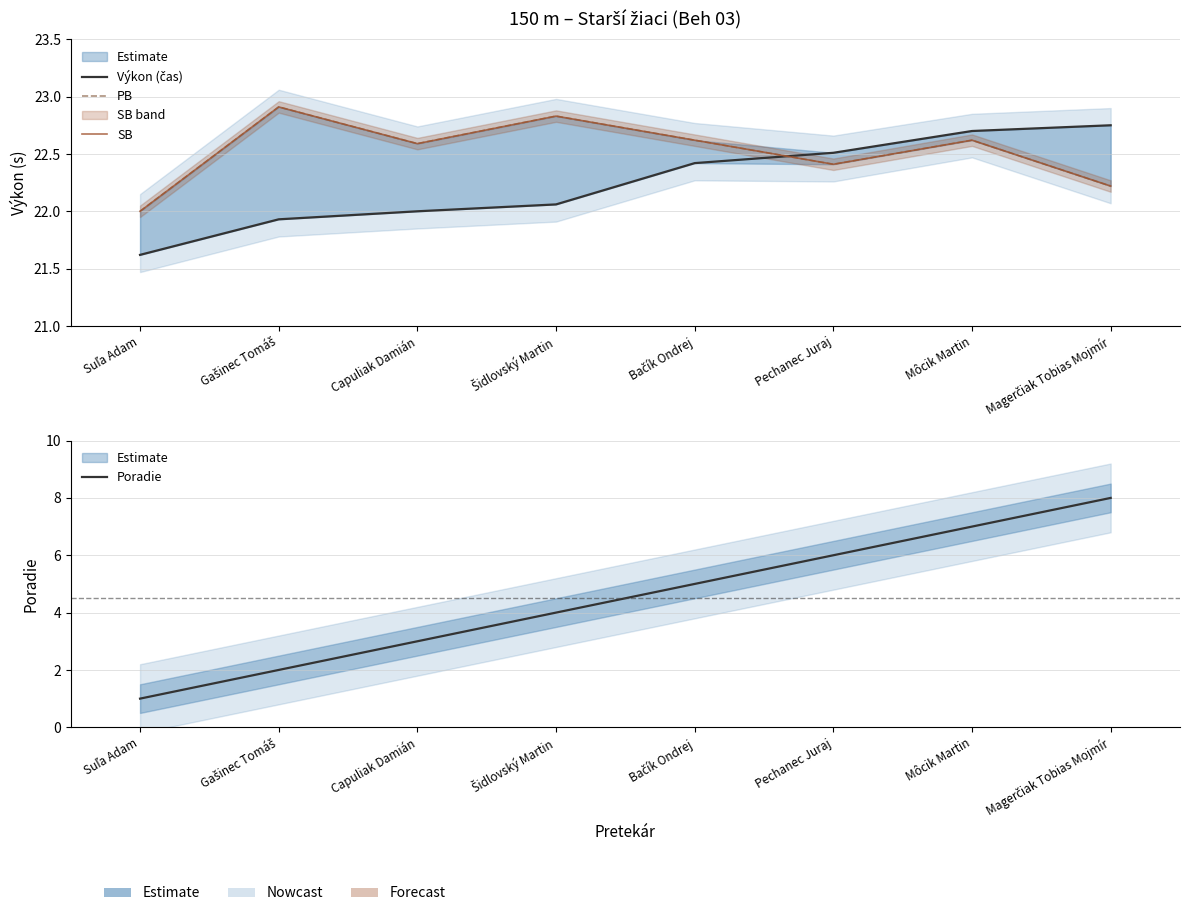

Which series has the widest spread of values?

Poradie